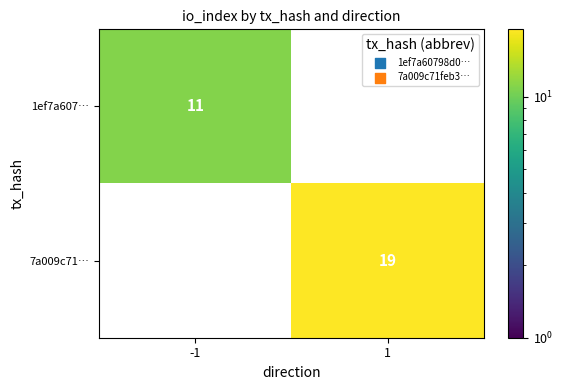

Is the value of 7a009c71… at 1 greater than the value of 1ef7a607… at -1?

Yes